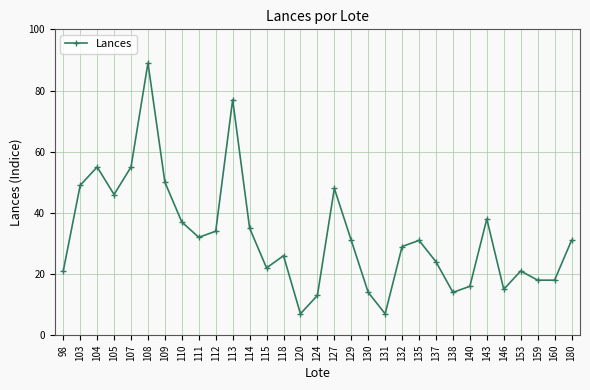

At which label does the data first exceed 31?

103